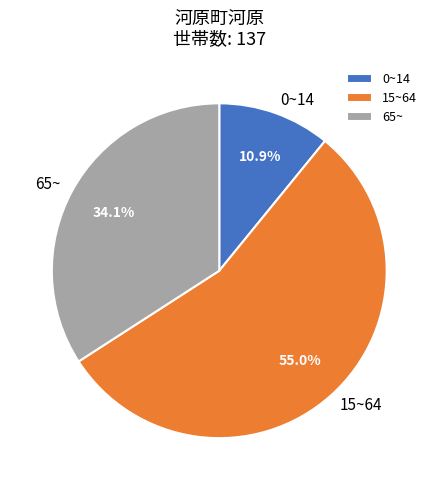

Count the number of slices in the pie.

3